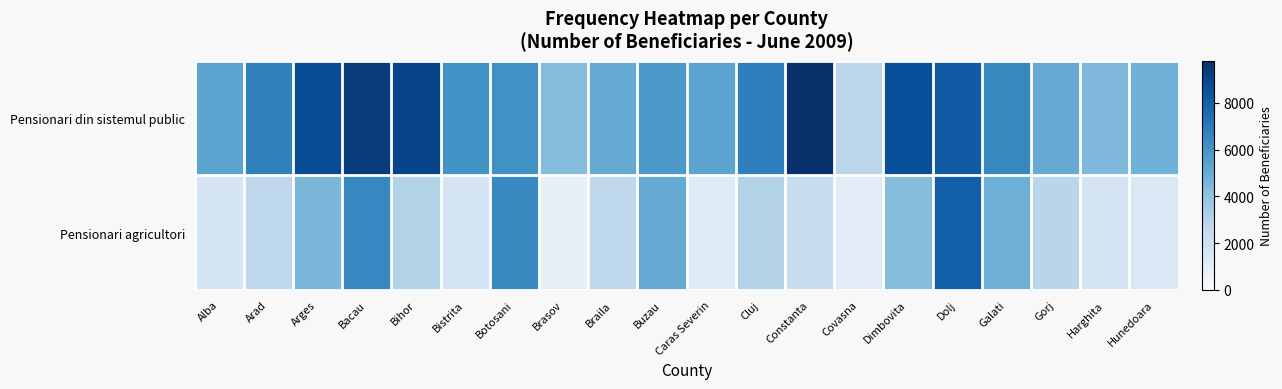

Which series has the largest total across all categories?

Pensionari din sistemul public